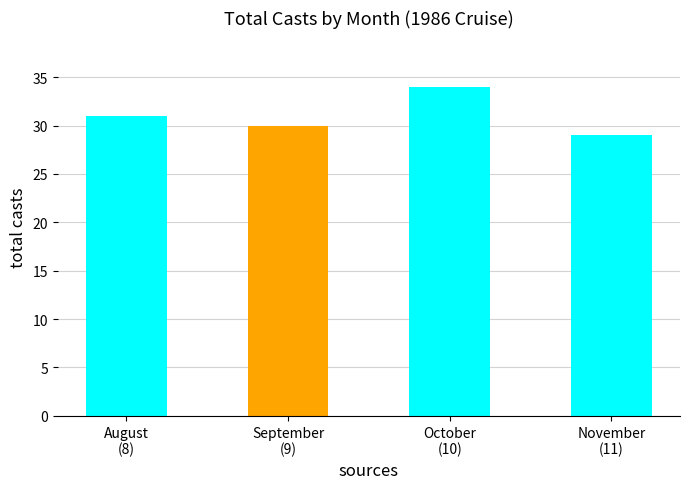

What is the average value?

31